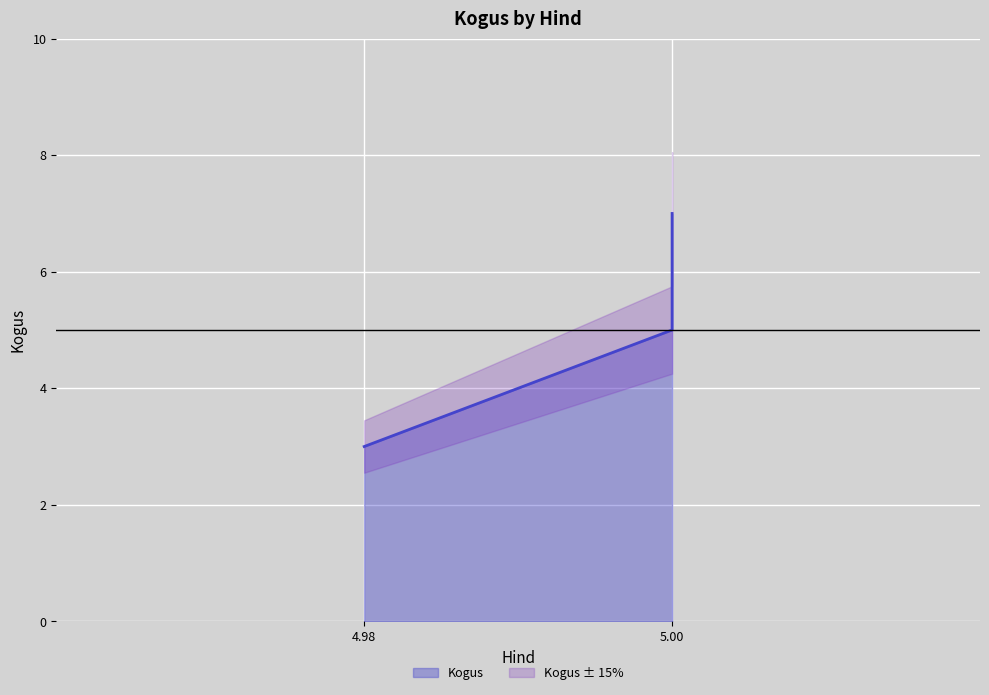

What is the sum of the values at 5.0 and 5.0?

10